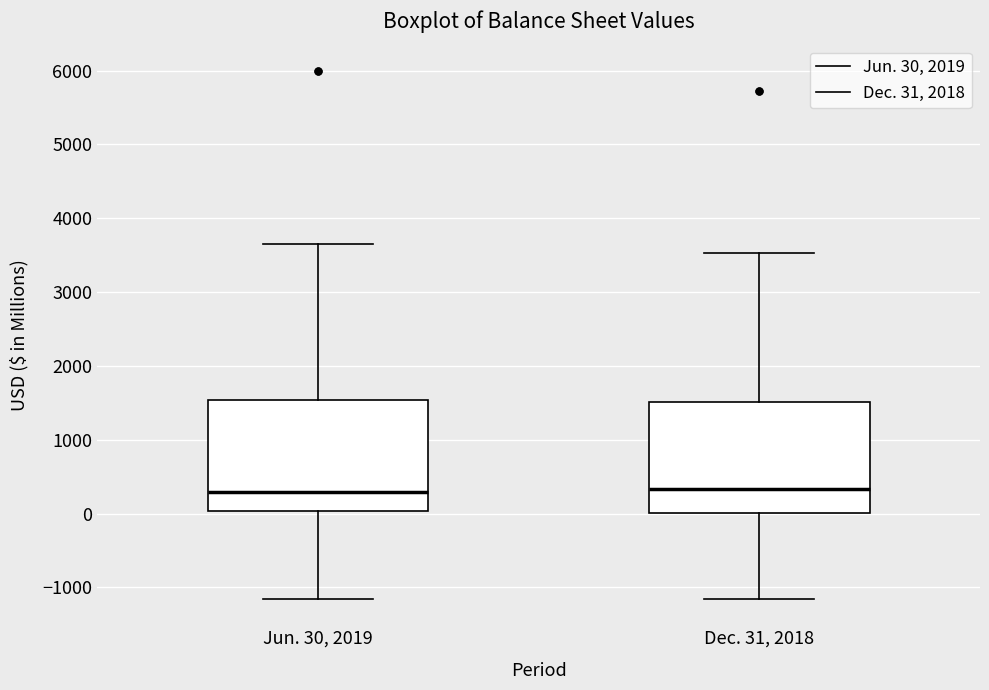

Reading left to right, transcribe this box plot: for each box, give where its median line is, the range the box spans, and where its two whiskers end, as read against the y-axis. The values are not printed on the chart, so give them approximately, as read against the axis.

Jun. 30, 2019: median 300, box 0 to 1500, whiskers -1200 to 3700
Dec. 31, 2018: median 300, box 0 to 1500, whiskers -1200 to 3500